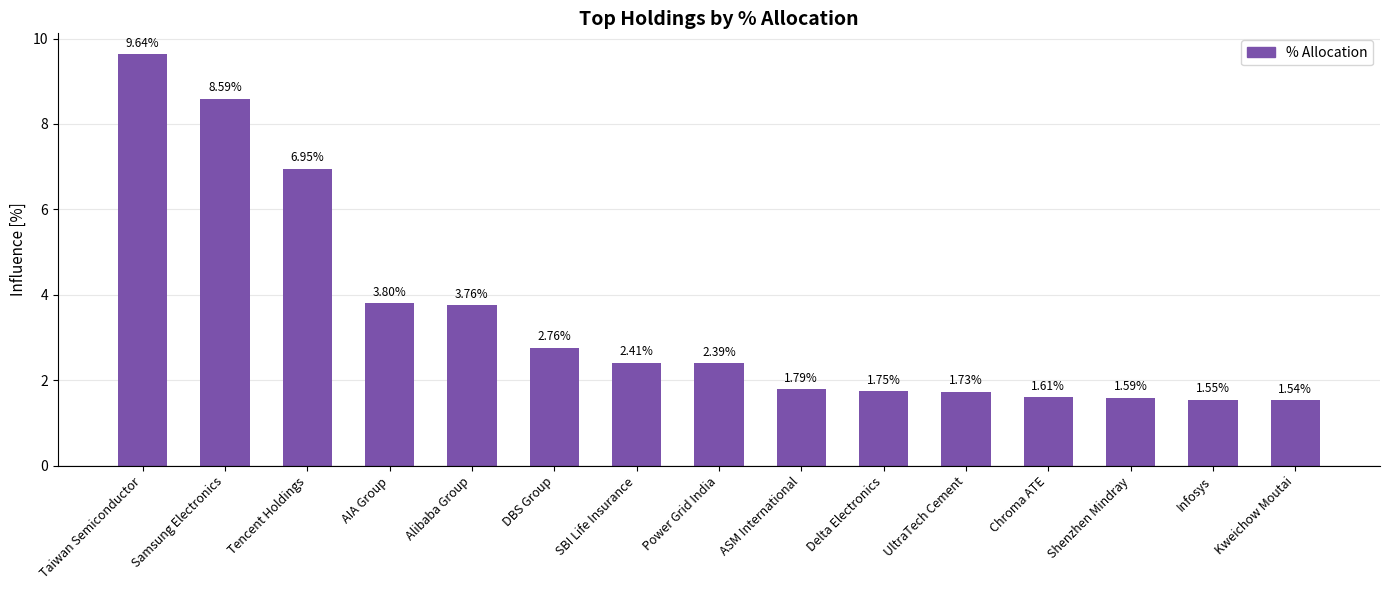

What is the maximum value shown in the chart?

9.6